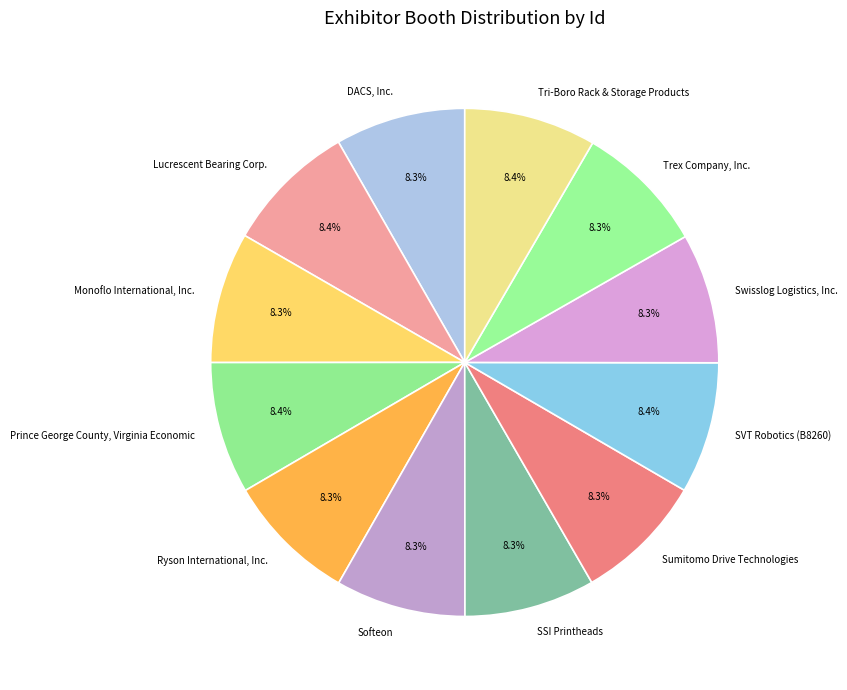

Count the number of slices in the pie.

12